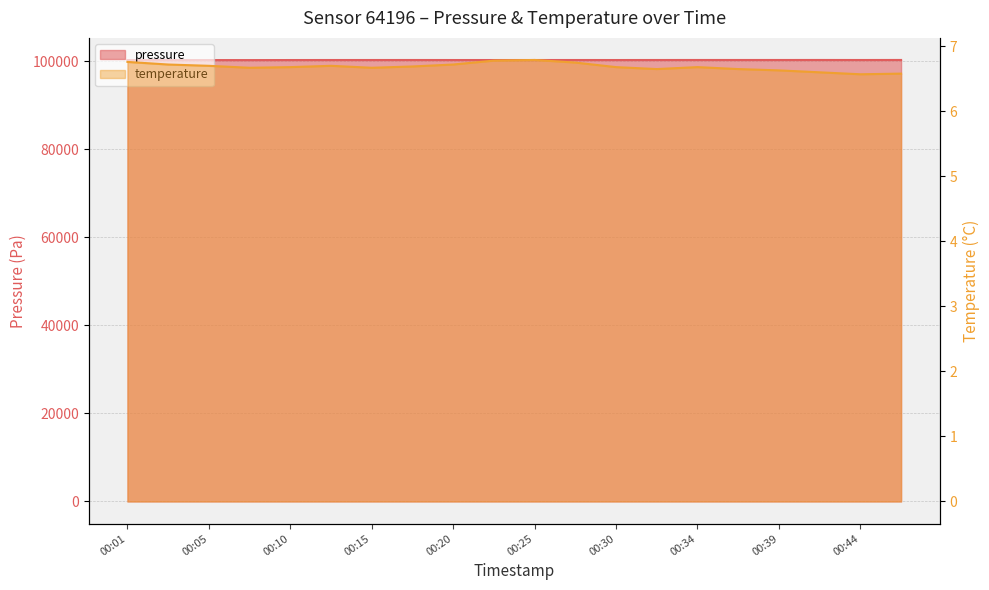

What is the difference between the highest and lowest values at 00:32?

100246.8